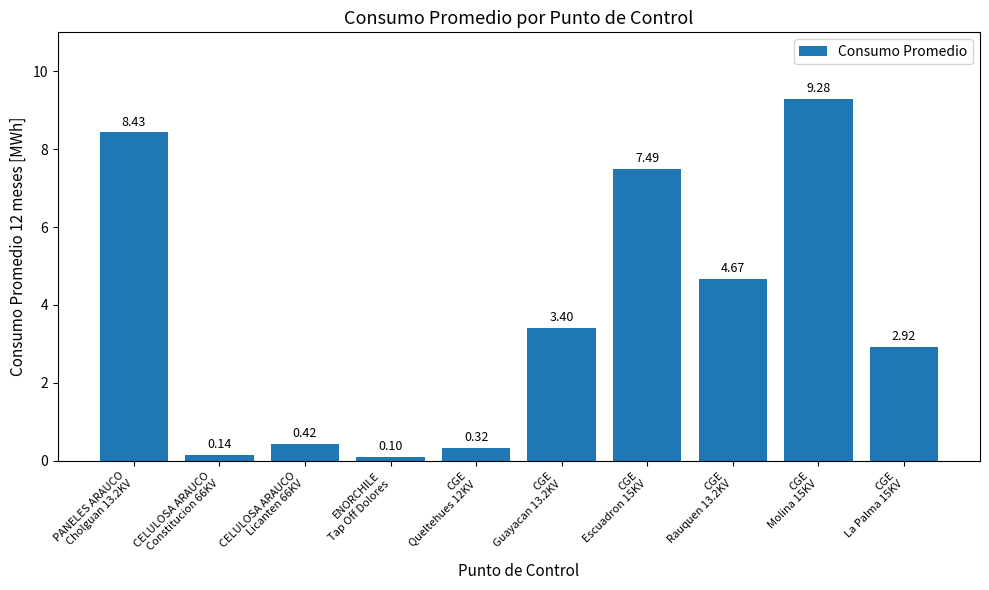

What is the label of the 10th bar from the left?

CGE
La Palma 15KV